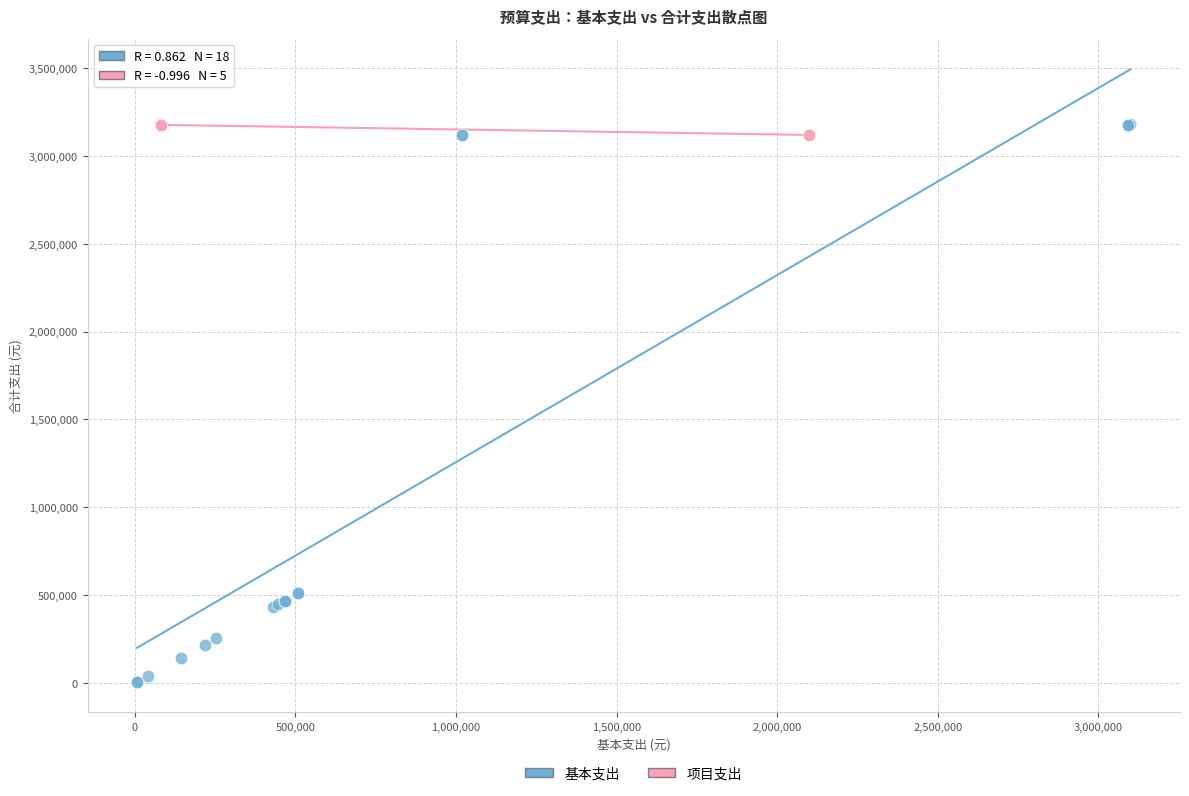

Which series has the largest Y range (max minus min)?

基本支出